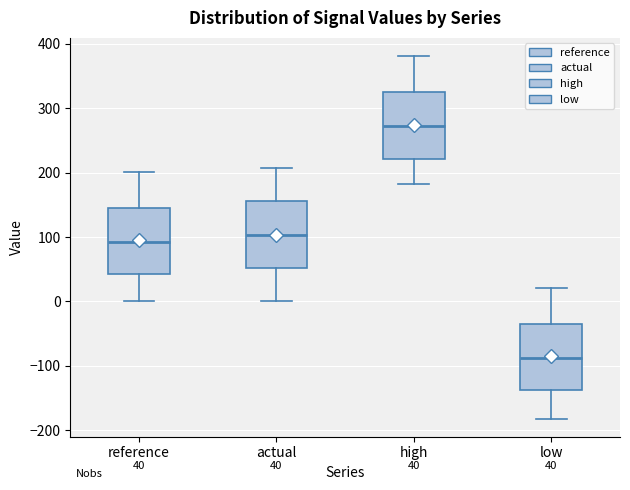

Which box's median line is the highest?

high